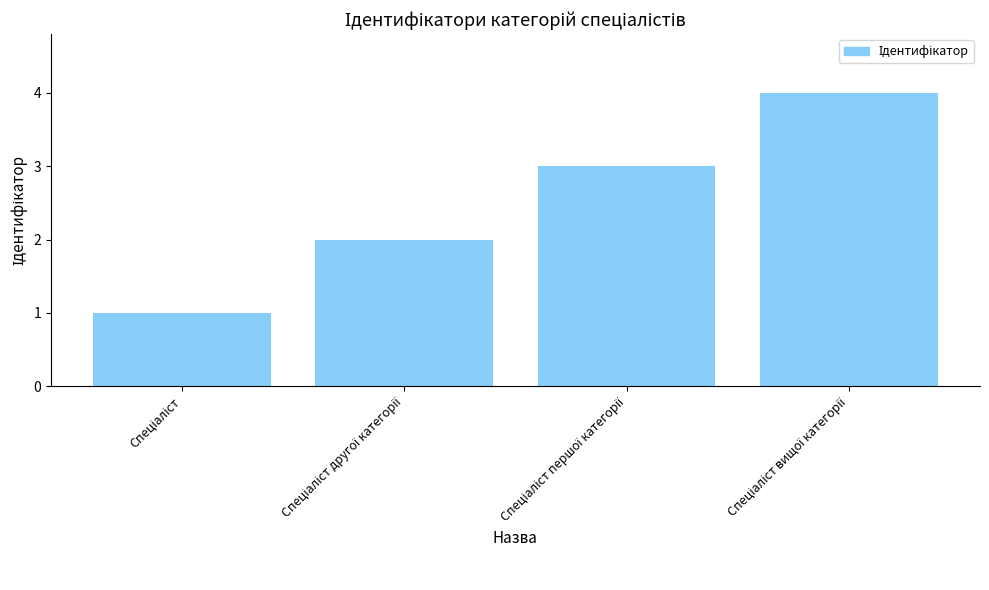

What is the maximum value shown in the chart?

4